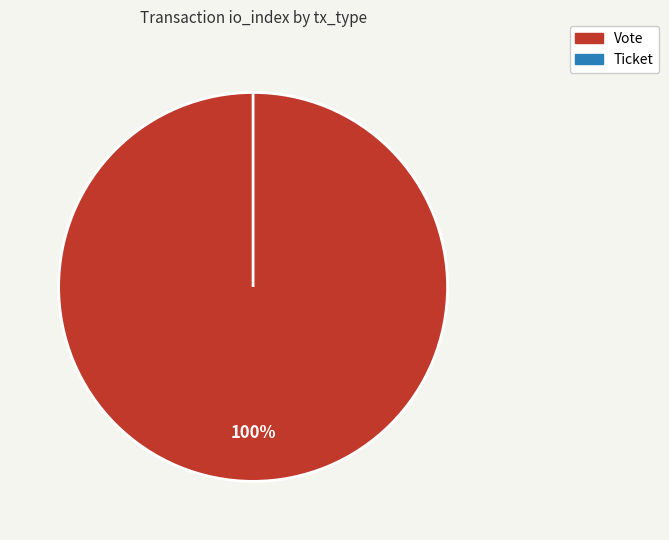

Rank the categories by value from highest to lowest.

Vote, Ticket